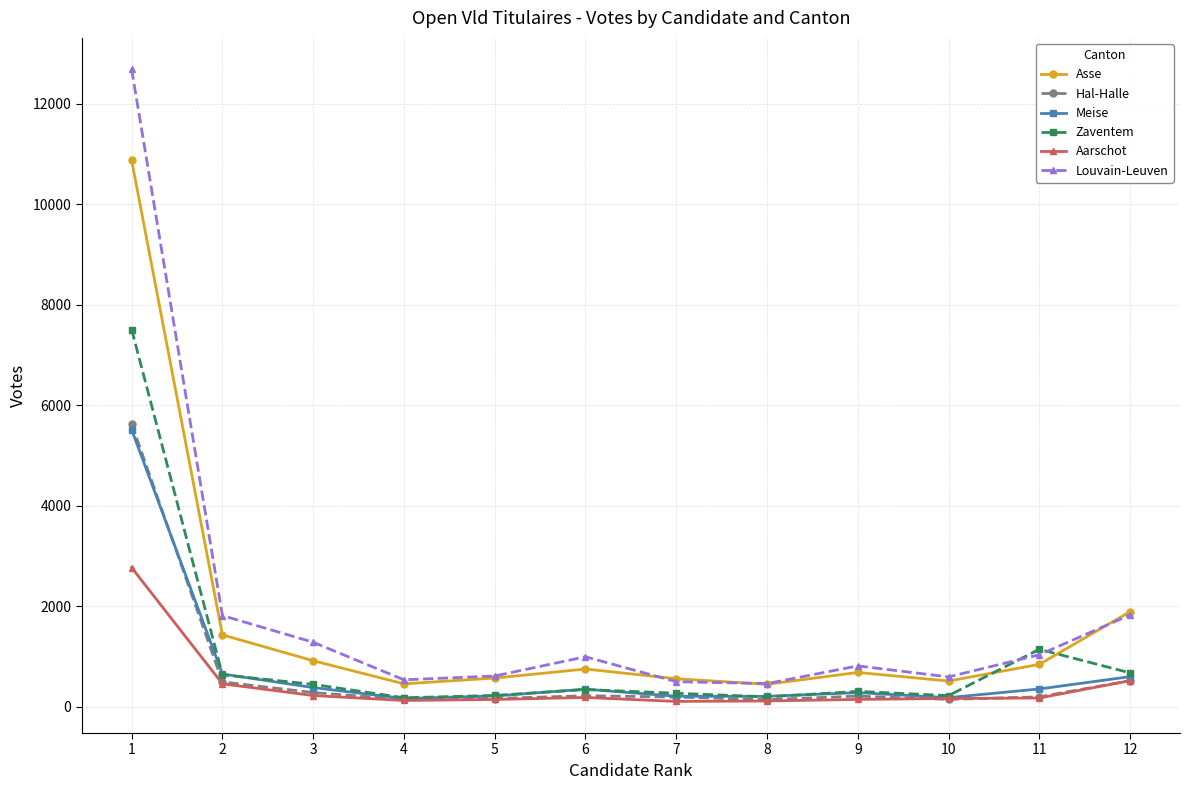

At which category does Louvain-Leuven reach its first local peak?

6